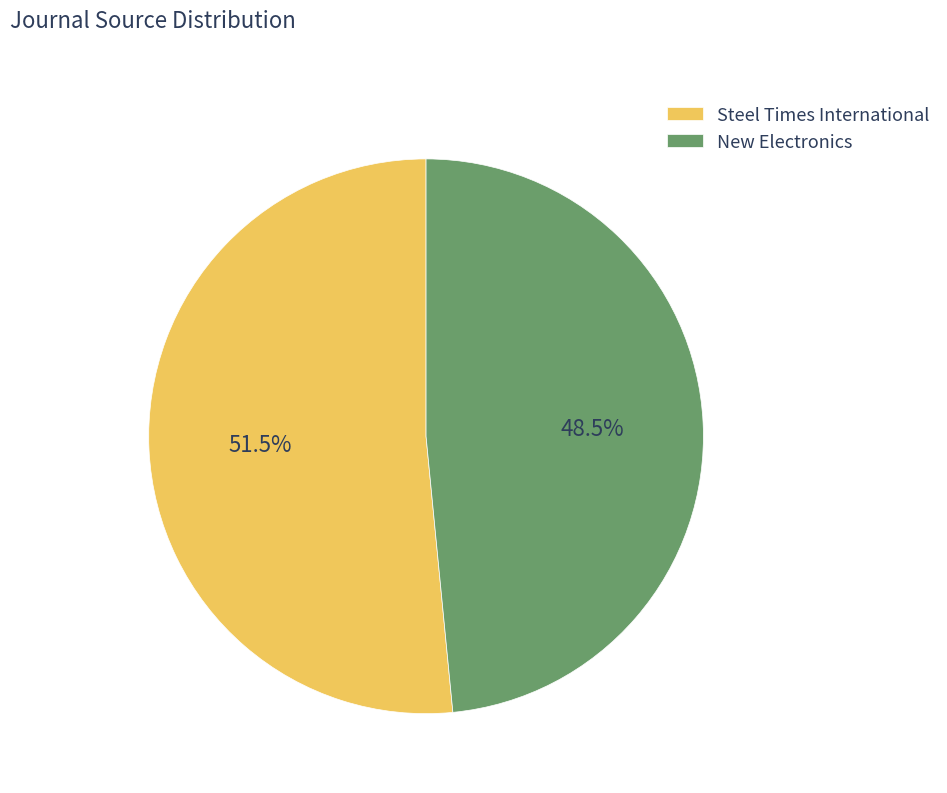

To the nearest percent, what is the average slice percentage?

50%